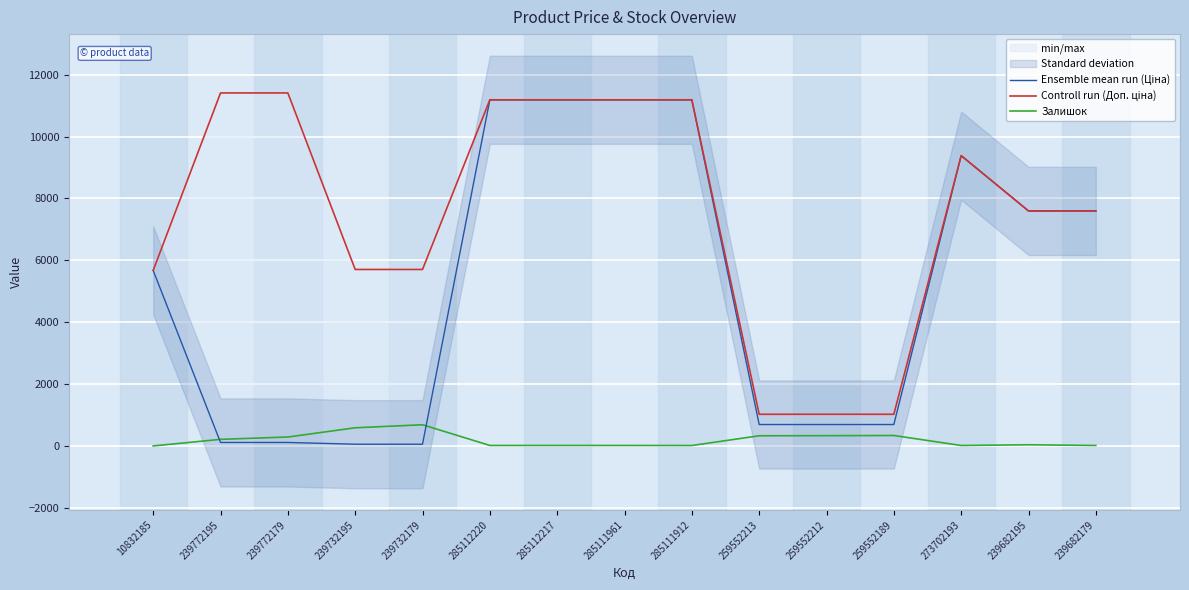

Is this an area chart (filled region under the line)?

No